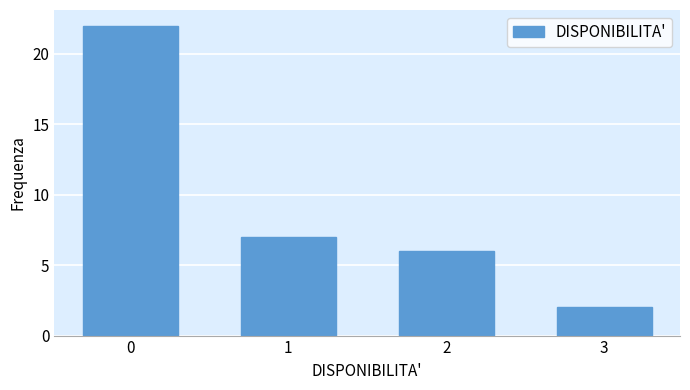

Reading left to right, transcribe all the data shown in this chart.

22	7	6	2